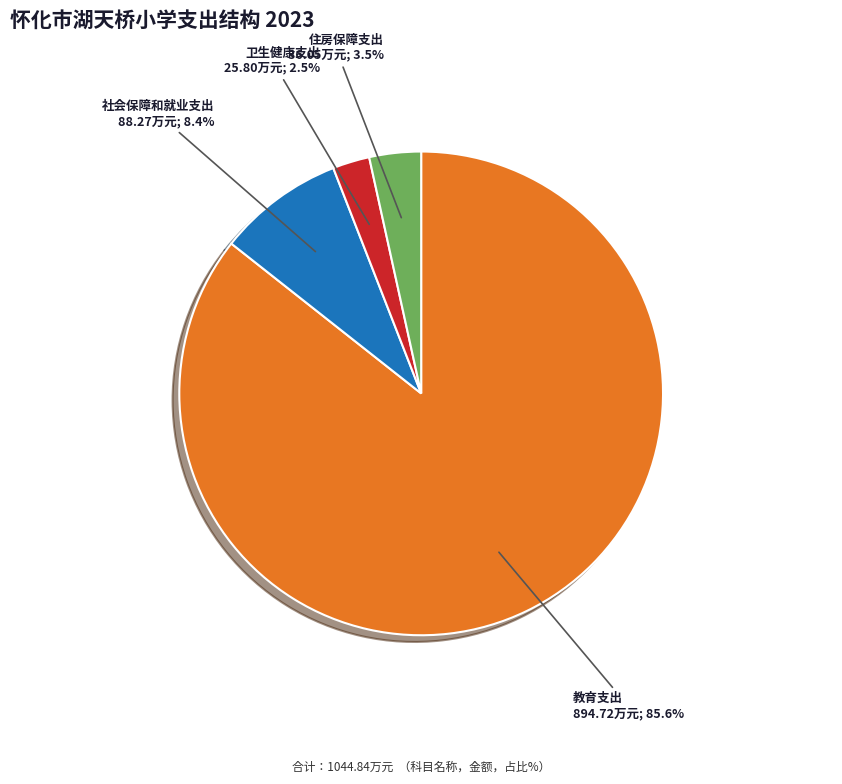

What percentage is the 社会保障和就业支出 slice, to the nearest percent?

8%